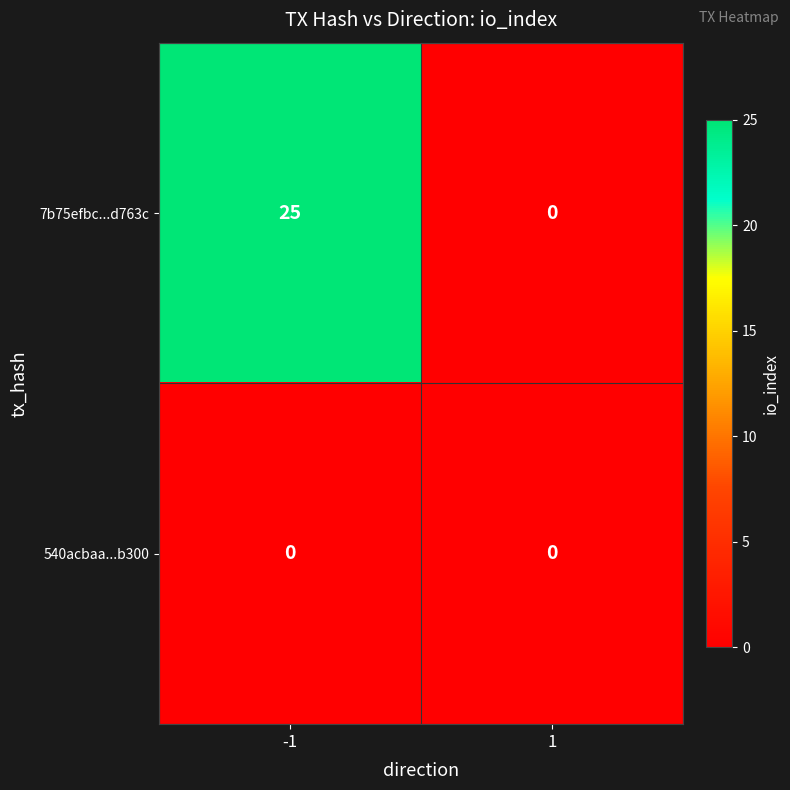

Reading left to right, what are all the values shown in this chart?

7b75efbc...d763c: 25	0
540acbaa...b300: 0	0